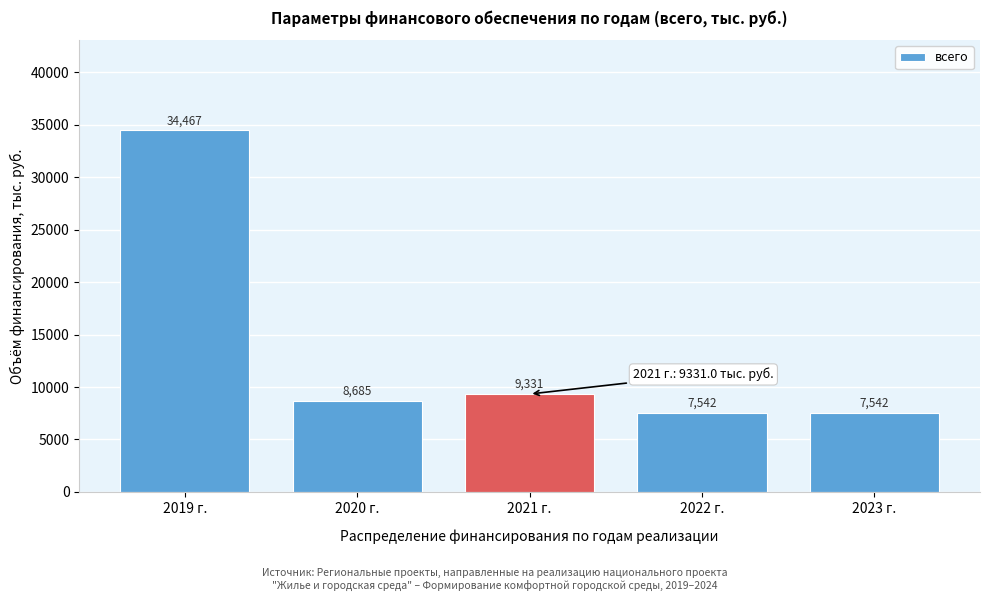

What is the label of the 5th bar from the left?

2023 г.